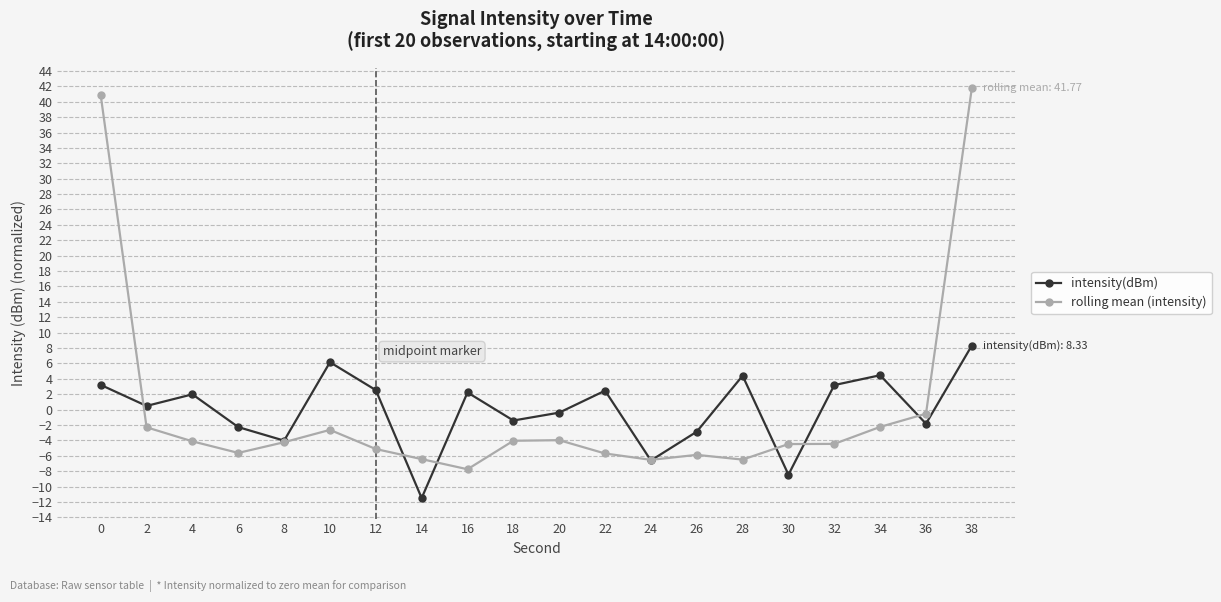

Does the chart have visible grid lines?

Yes